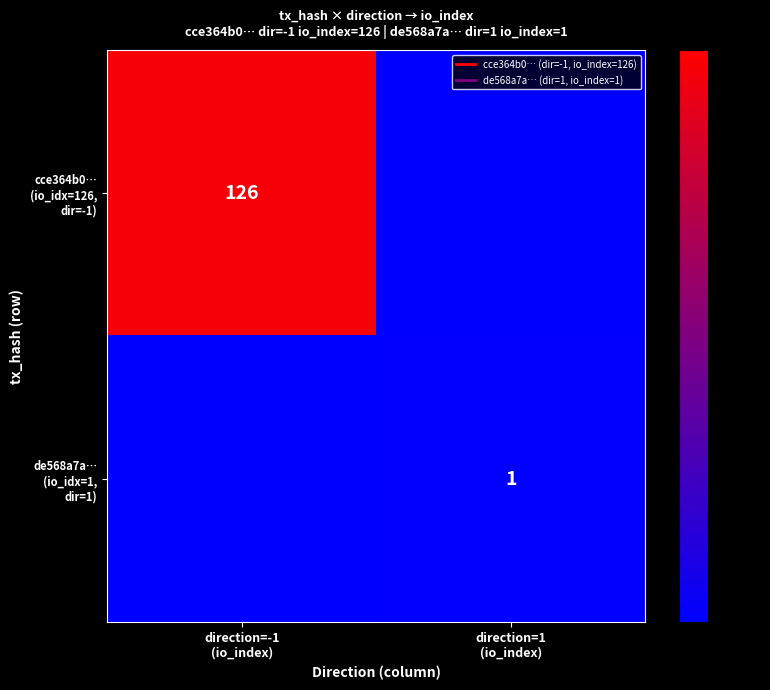

Which category has the highest value in the cce364b0… (io_idx=126, dir=-1) series?

direction=-1 (io_index)